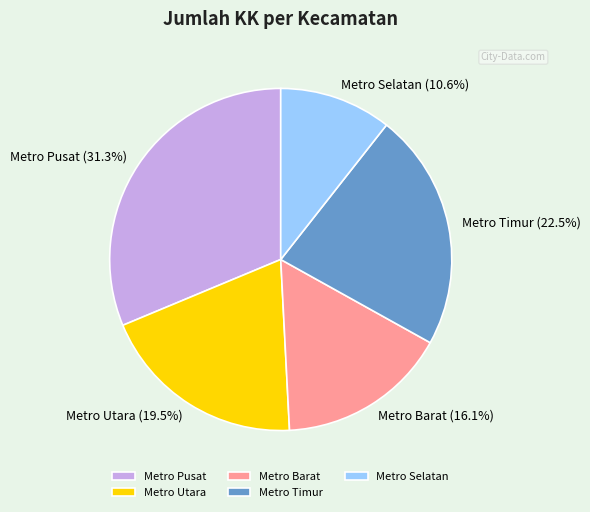

What is the largest slice in the pie chart?

Metro Pusat